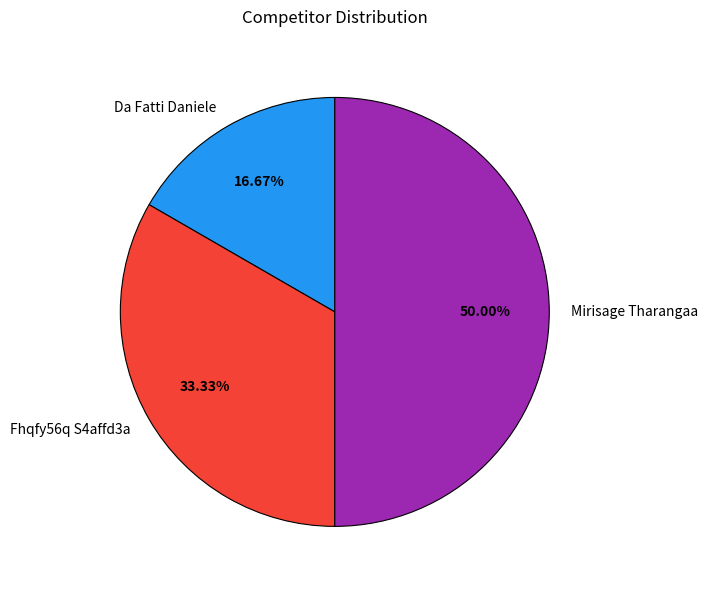

Approximately how many times larger is the value at Da Fatti Daniele compared to Fhqfy56q S4affd3a?

0.5